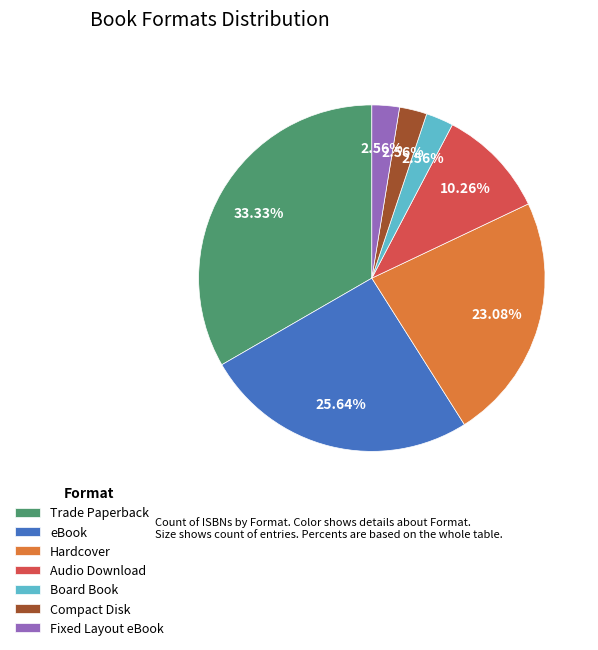

Do eBook and Audio Download together represent more than half of the pie?

No